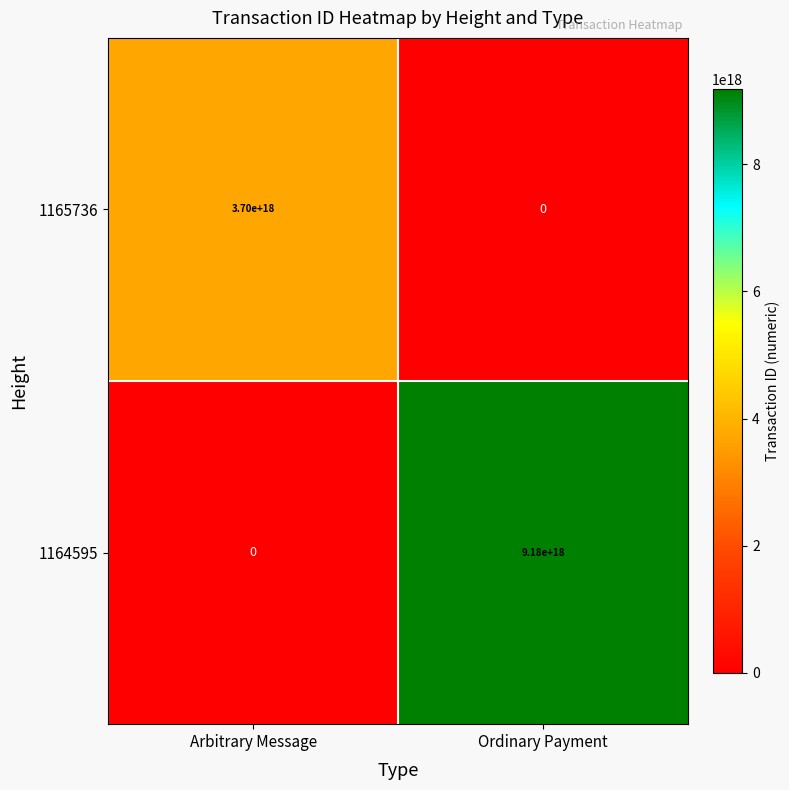

At which category does the chart reach its peak across all series?

Ordinary Payment